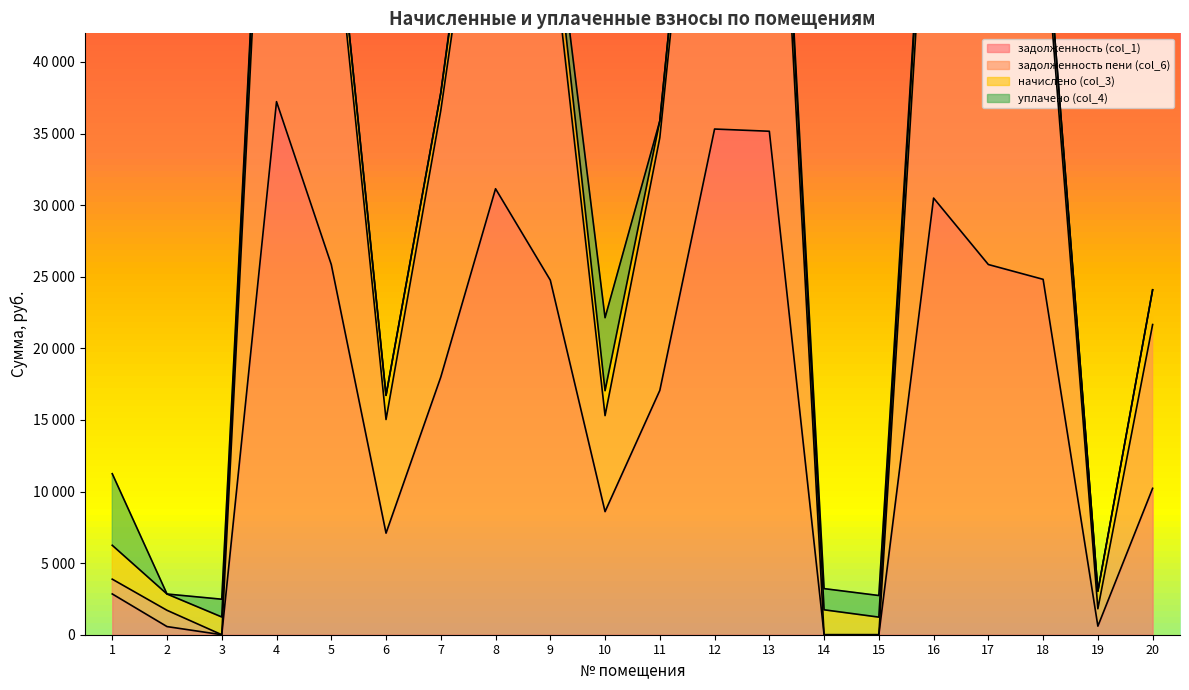

What is the average value of the задолженность пени (col_6) series?

34014.7